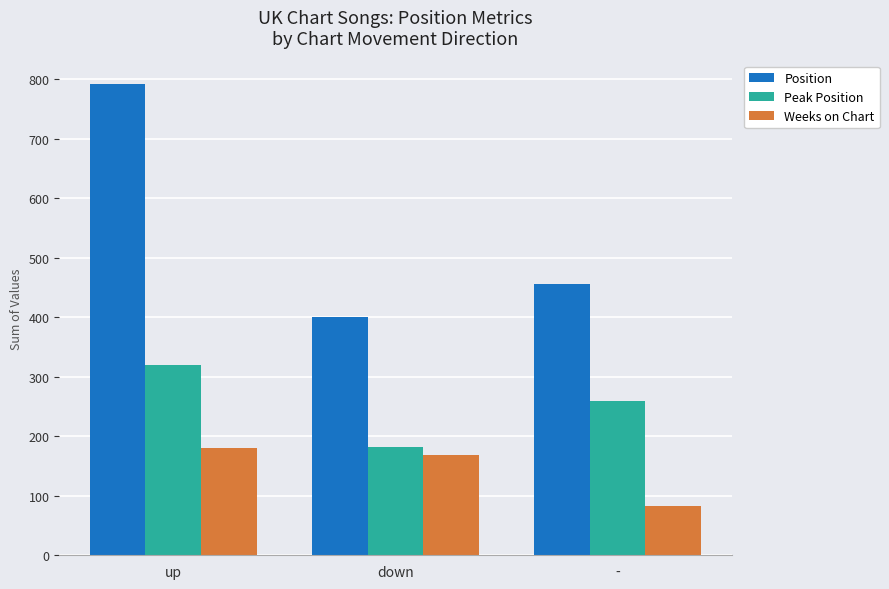

How many bars are there in each group?

3